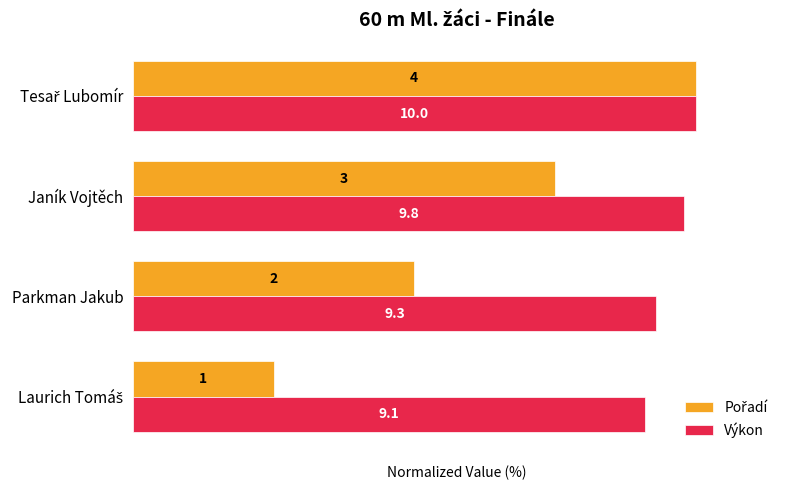

What is the value of the Výkon bar at the 4th from the left?

100.0